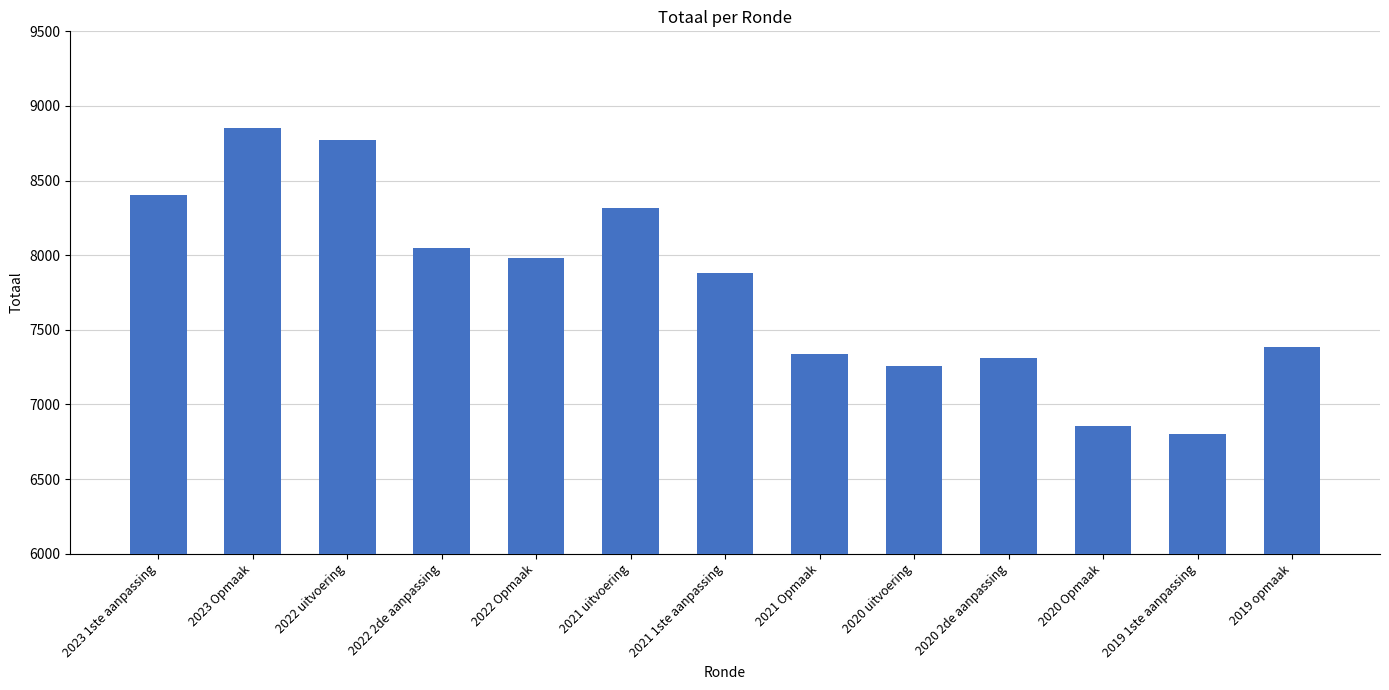

What is the label of the 9th bar from the left?

2020 uitvoering